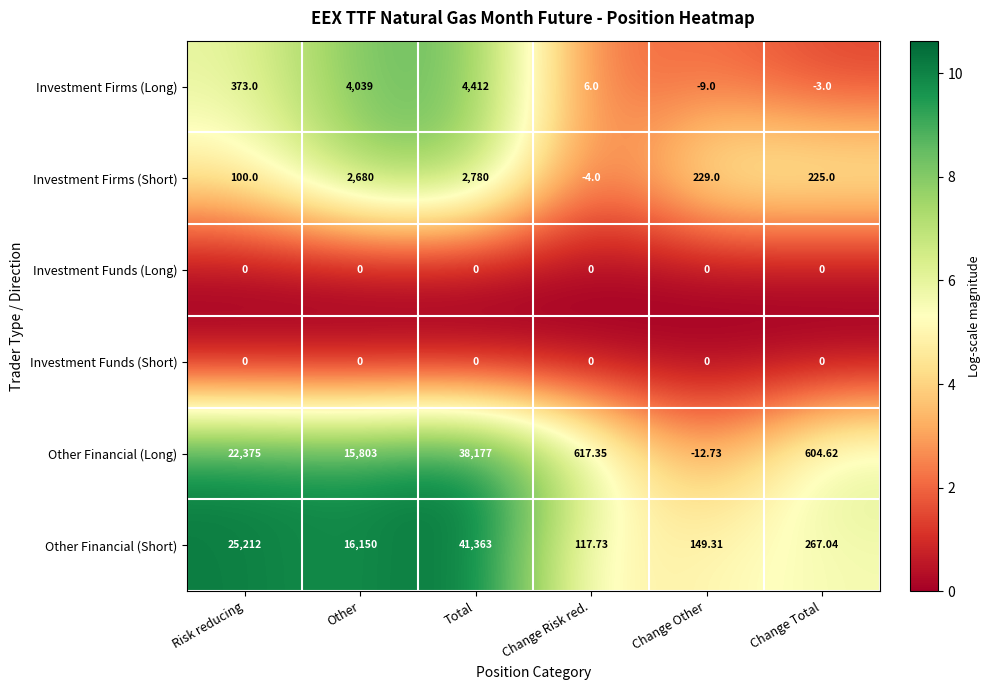

Which series has the largest total across all categories?

Other Financial (Short)